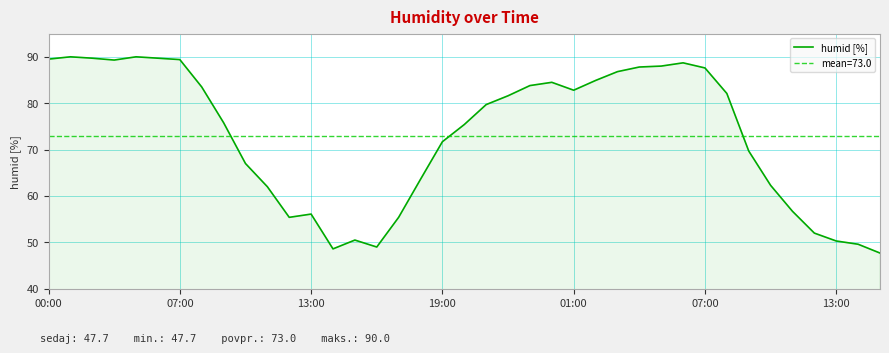

Reading left to right, extract all data points from this chart.

89.5	90.0	89.7	89.3	90.0	89.7	89.4	83.5	75.8	67.0	62.0	55.4	56.1	48.6	50.5	49.0	55.4	63.6	71.7	75.4	79.7	81.6	83.8	84.5	82.8	84.9	86.8	87.8	88.0	88.7	87.6	82.1	69.7	62.3	56.7	52.0	50.3	49.6	47.7